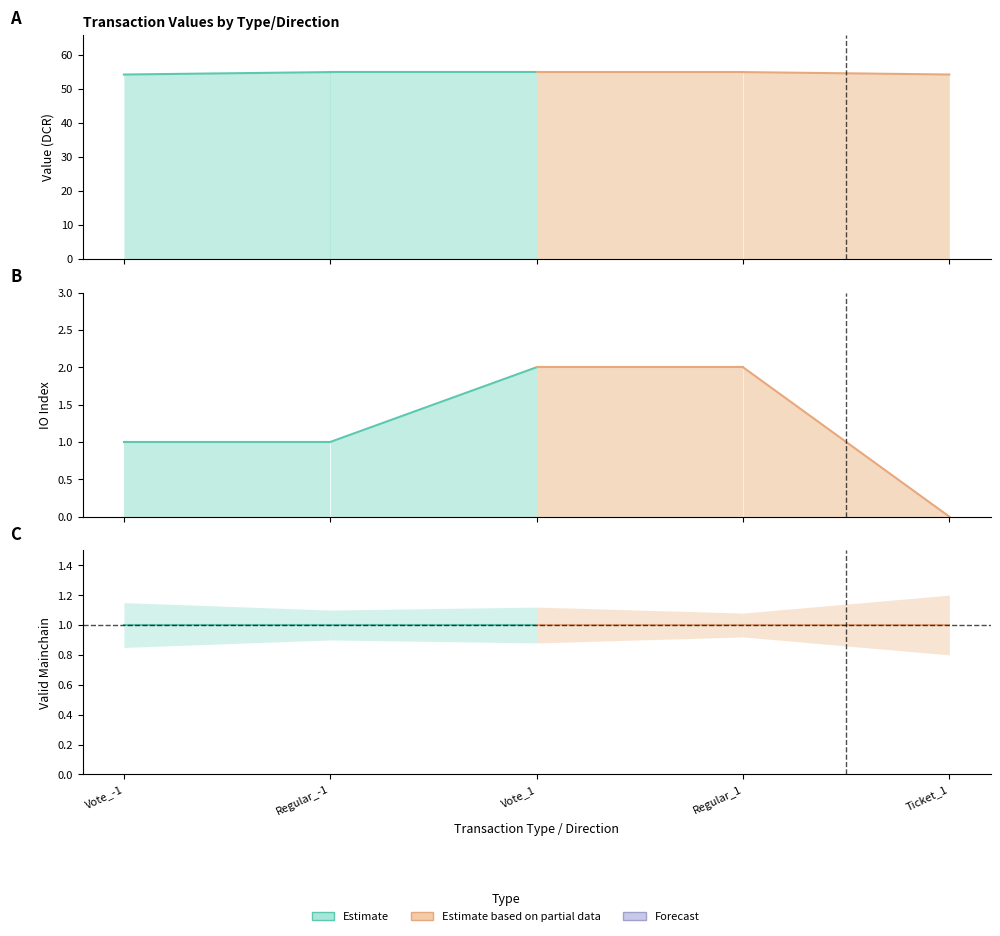

Does the chart have visible grid lines?

No